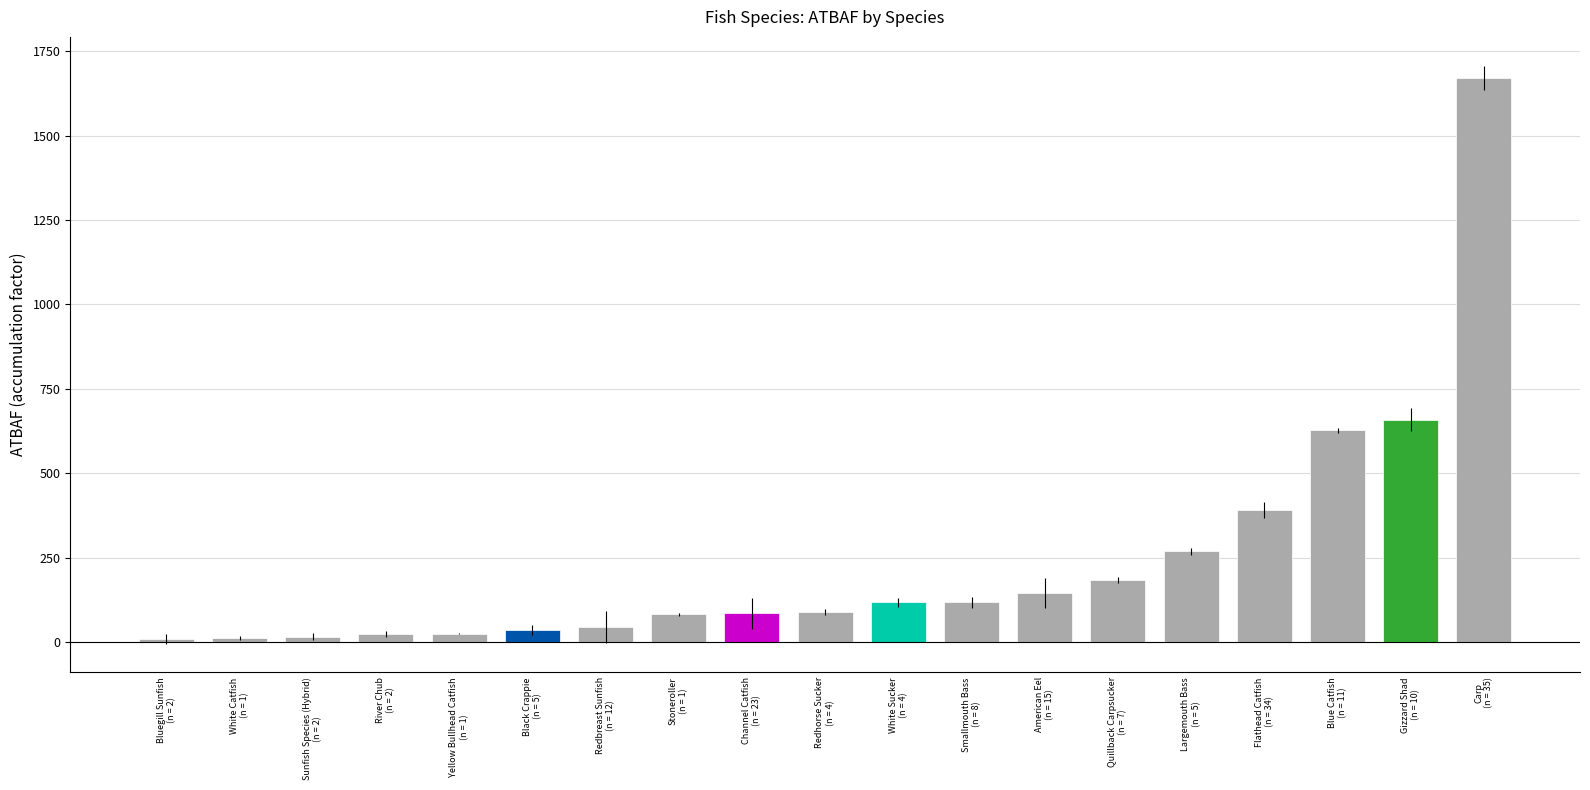

What is the sum of all values?

4616.9